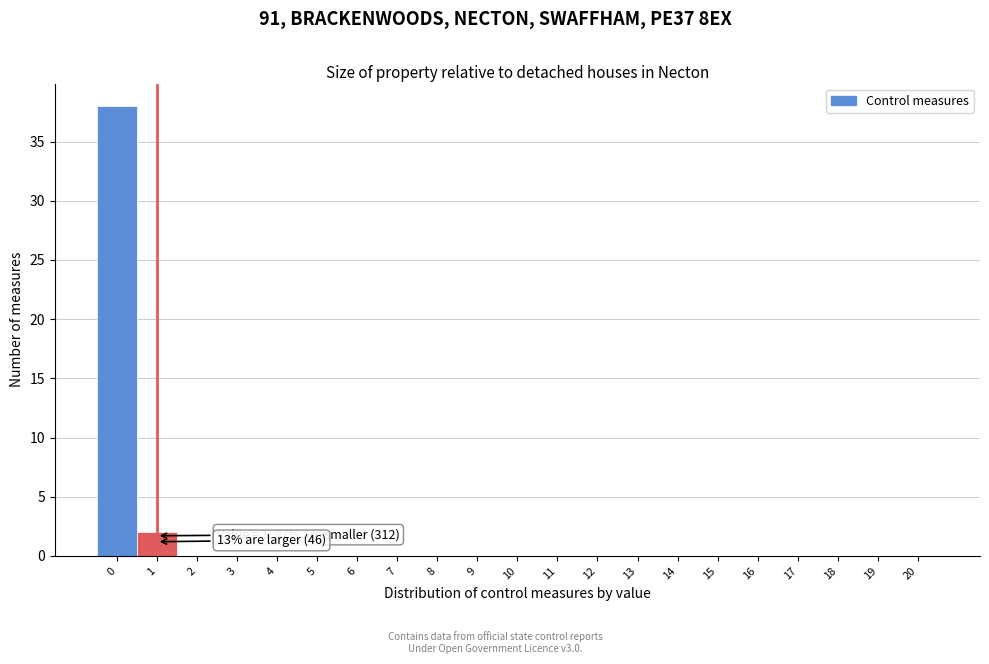

Reading right to left, extract all data points from this chart.

20=0	19=0	18=0	17=0	16=0	15=0	14=0	13=0	12=0	11=0	10=0	9=0	8=0	7=0	6=0	5=0	4=0	3=0	2=0	1=2	0=38